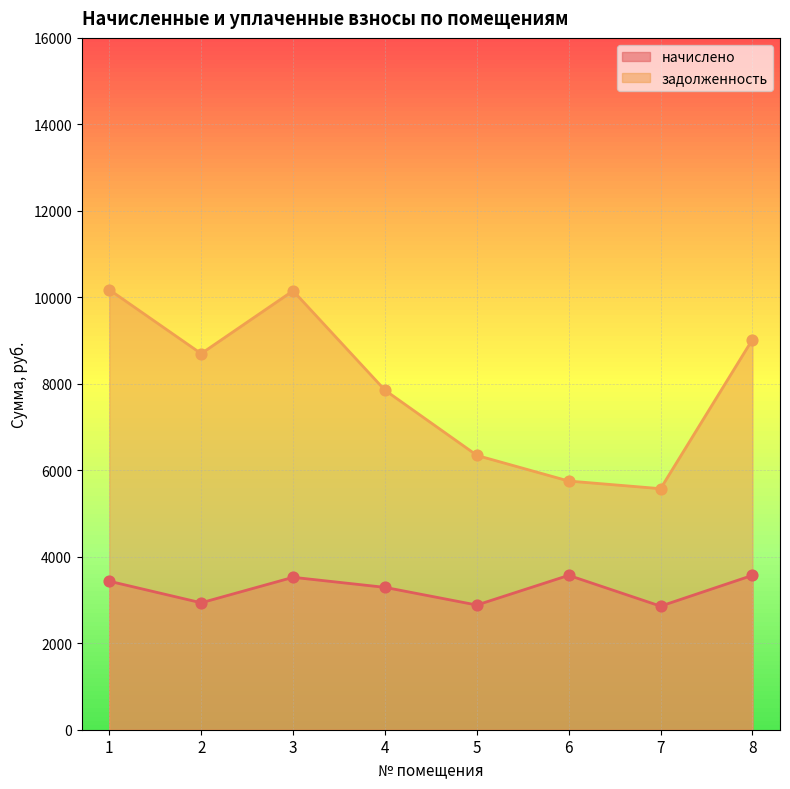

Is the value of начислено at 5 greater than the value of задолженность at 4?

No